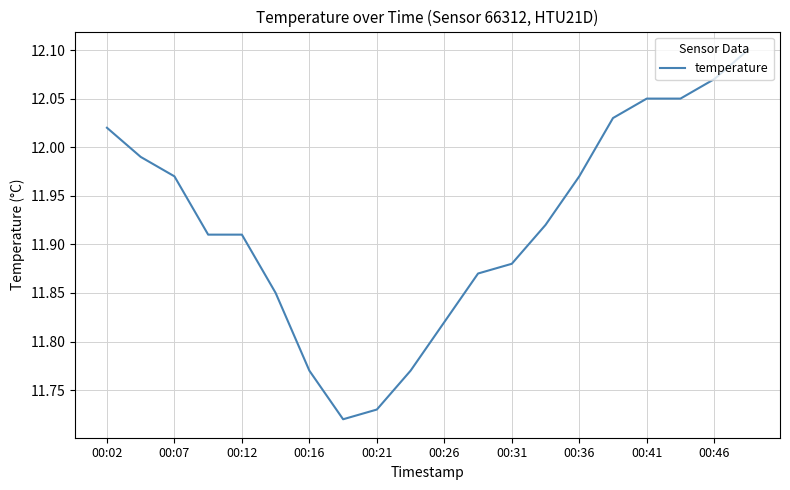

What is the difference between the maximum and minimum values?

0.4